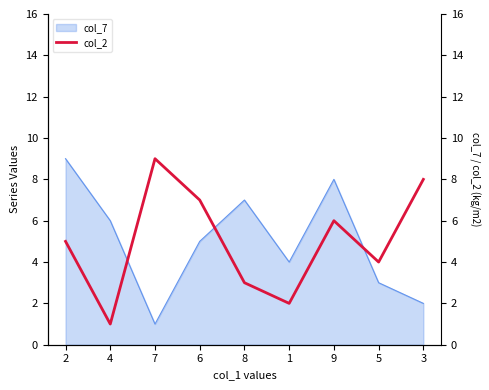

Rank the categories by value from highest to lowest.

7, 3, 6, 9, 2, 5, 8, 1, 4